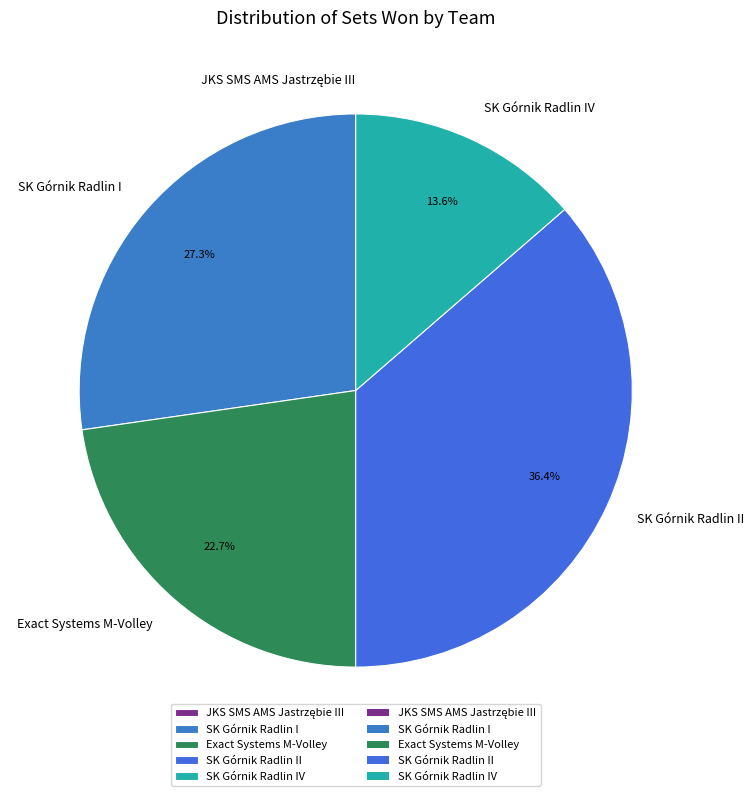

What percentage is the SK Górnik Radlin I slice, to the nearest percent?

27%